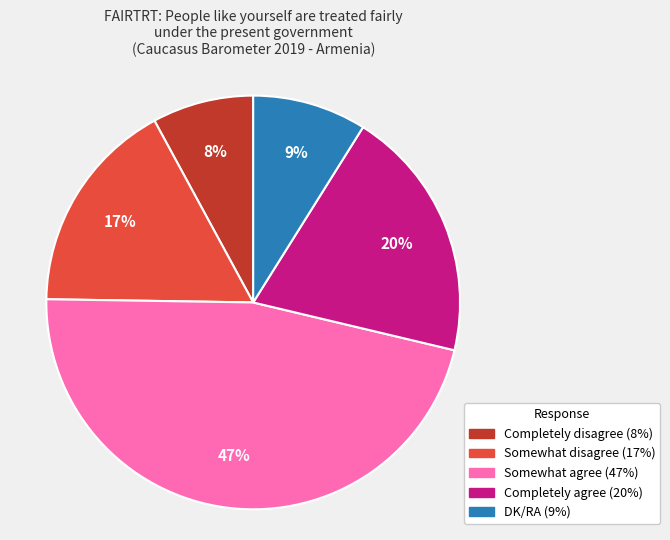

Between Somewhat disagree and Completely disagree, which is larger?

Somewhat disagree